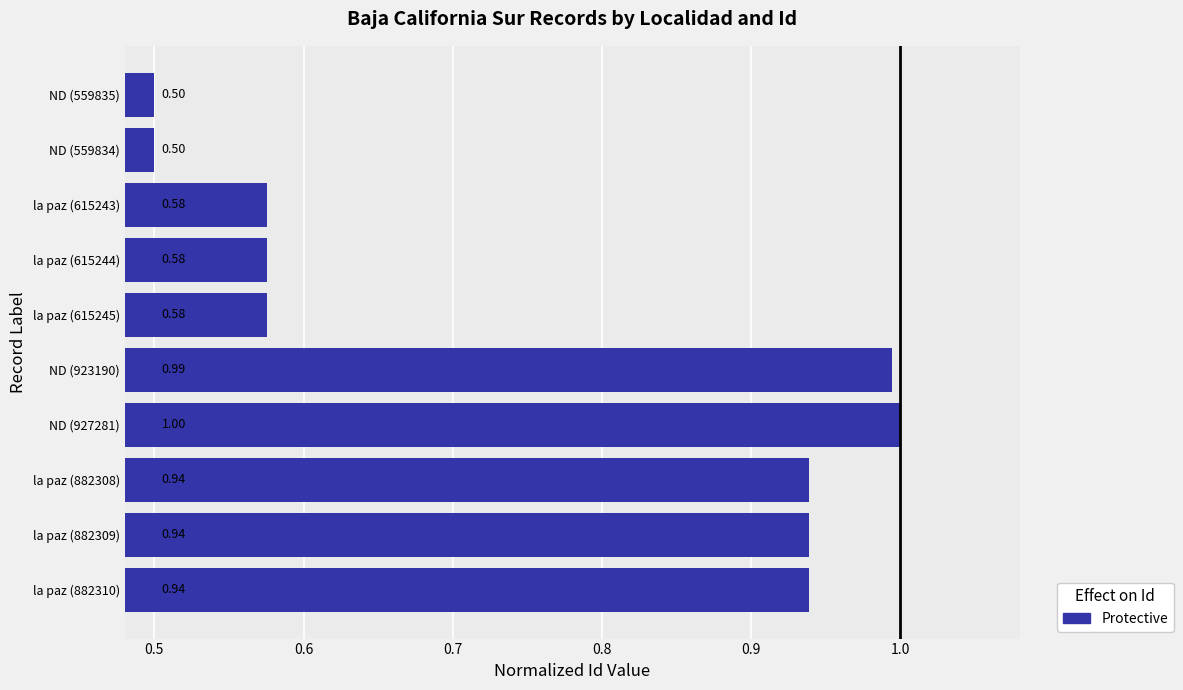

Which has a higher value, la paz (882310) or la paz (615245)?

la paz (882310)